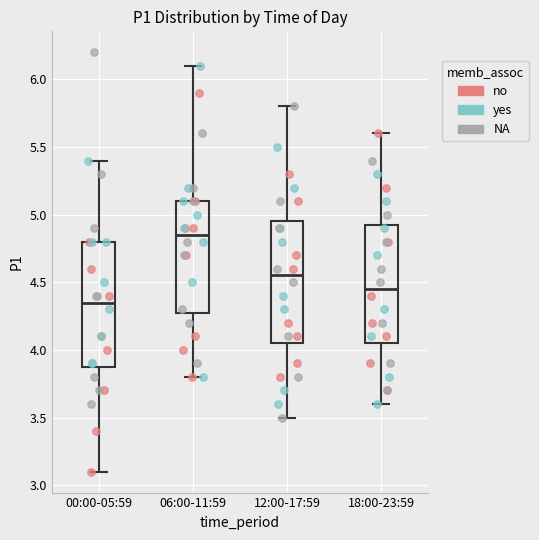

Reading left to right, transcribe this box plot: for each box, give where its median line is, the range the box spans, and where its two whiskers end, as read against the y-axis. The values are not printed on the chart, so give them approximately, as read against the axis.

00:00-05:59: median 4.35, box 3.90 to 4.80, whiskers 3.10 to 5.40
06:00-11:59: median 4.85, box 4.30 to 5.10, whiskers 3.80 to 6.10
12:00-17:59: median 4.55, box 4.05 to 4.95, whiskers 3.50 to 5.80
18:00-23:59: median 4.45, box 4.05 to 4.95, whiskers 3.60 to 5.60